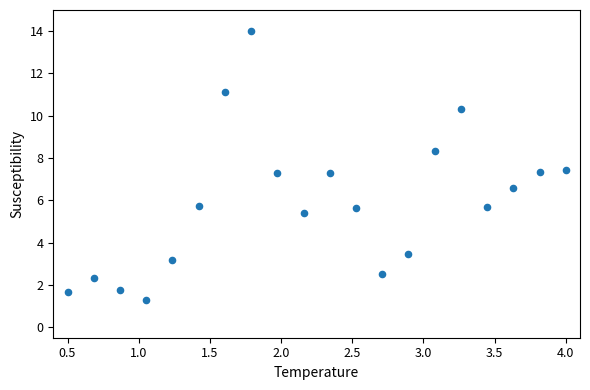

What is the range of X values (max minus min)?

3.5